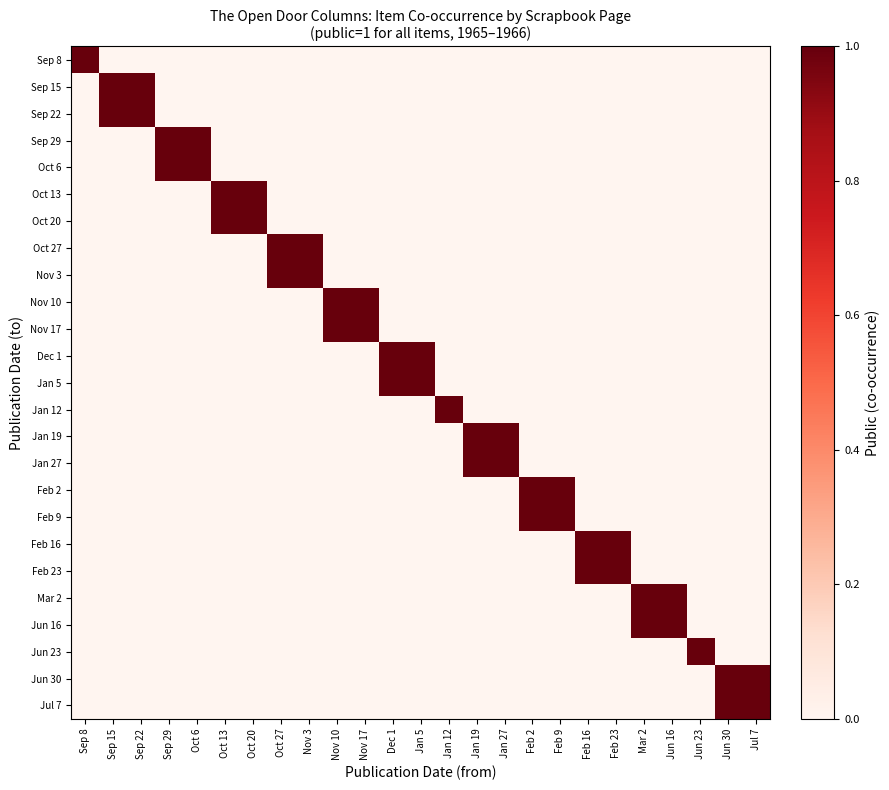

At which category is the sum across all series the highest?

Sep 15